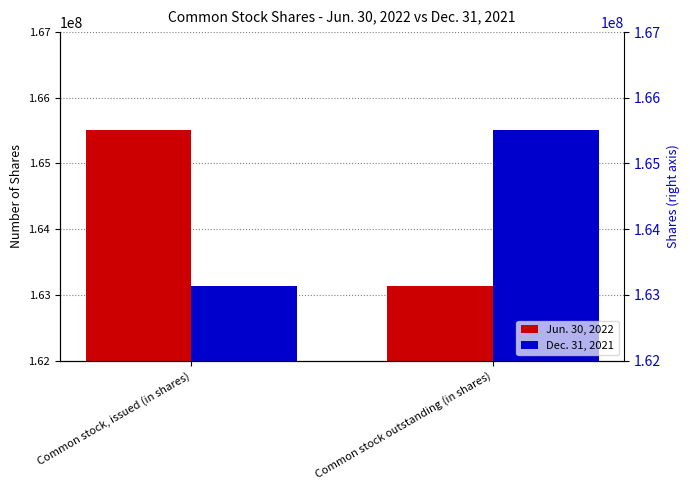

How many categories are shown in the chart?

2